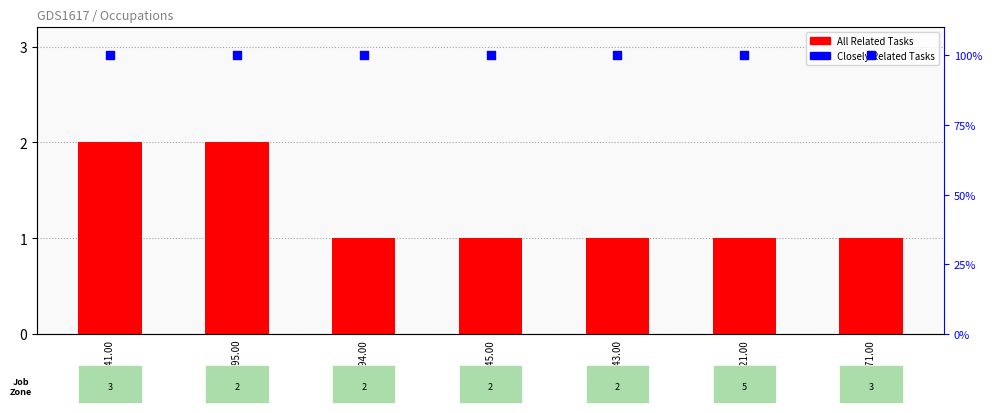

Which series has the widest spread of Y values?

All Related Tasks